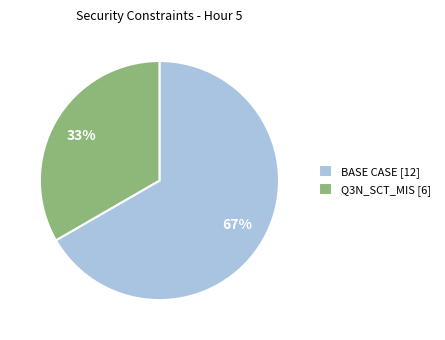

Approximately how many times larger is the value at BASE CASE [12] compared to Q3N_SCT_MIS [6]?

2.0